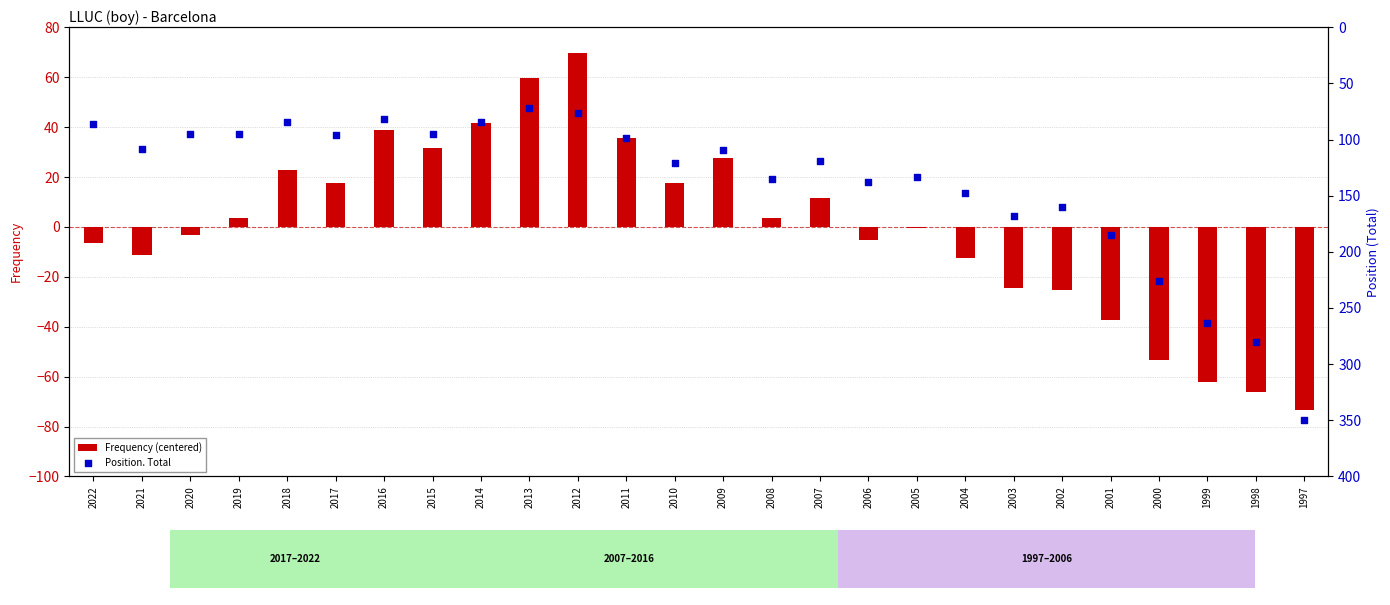

Which series reaches the maximum Y coordinate?

Position. Total